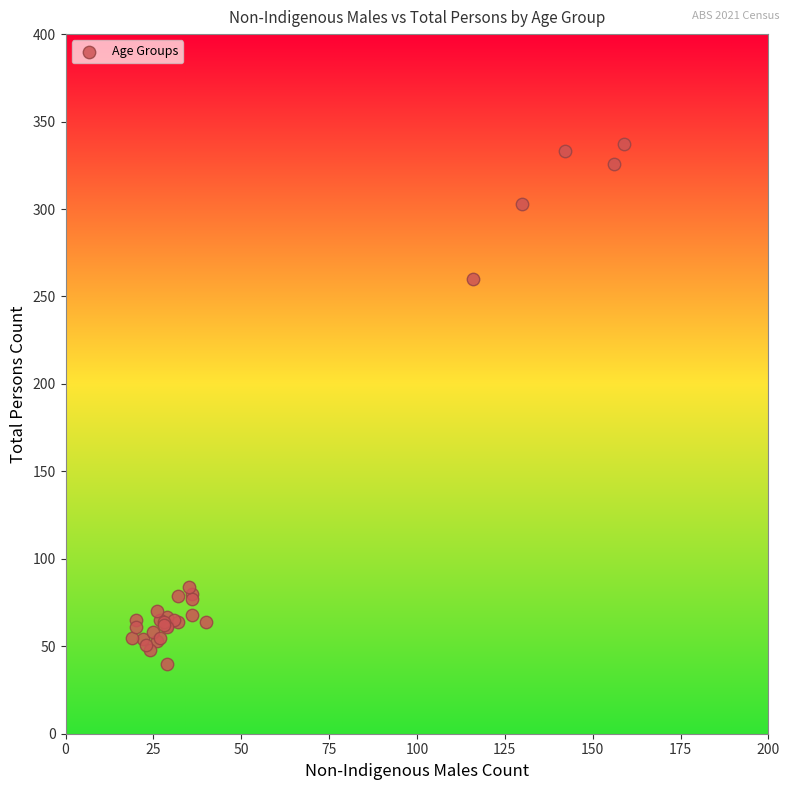

What Y value in the scatter plot is closest to 188?

260